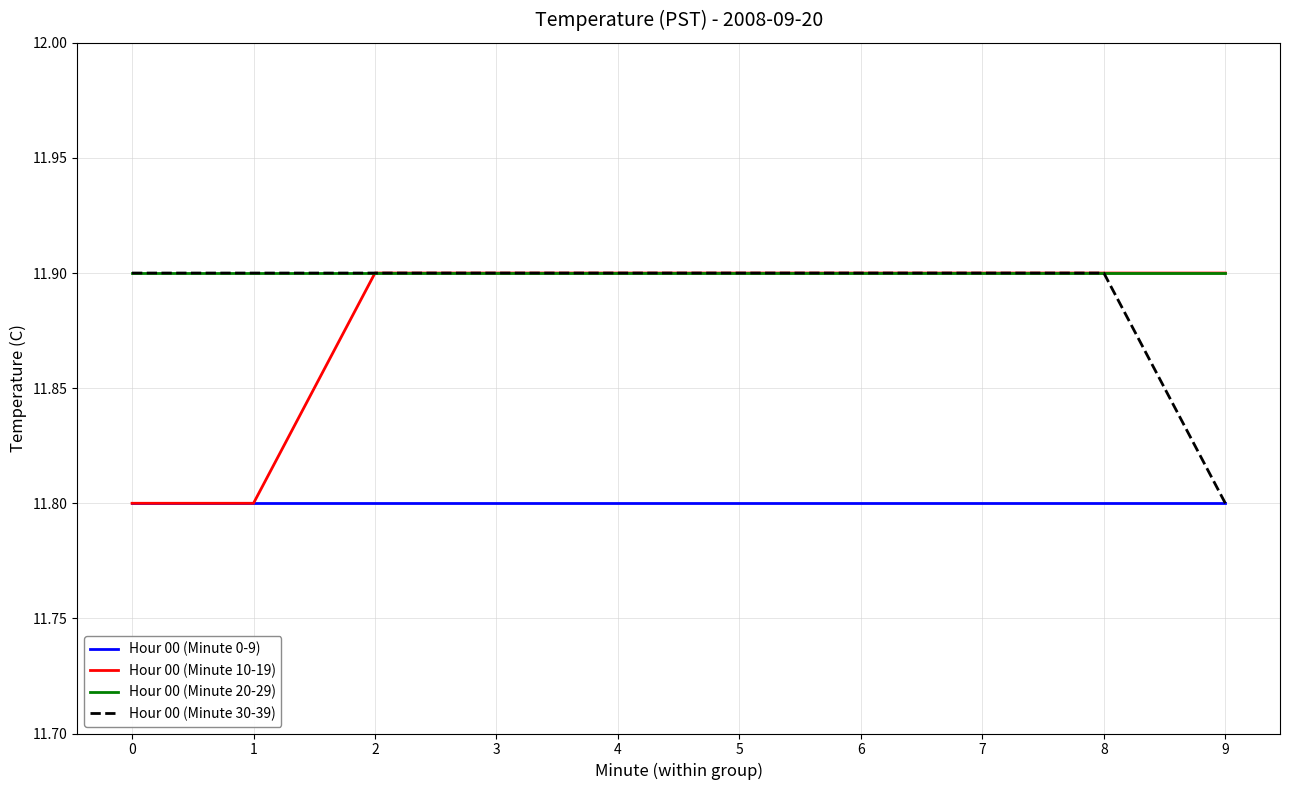

What is the sum of the Hour 00 (Minute 0-9) values at 9 and 6?

23.6